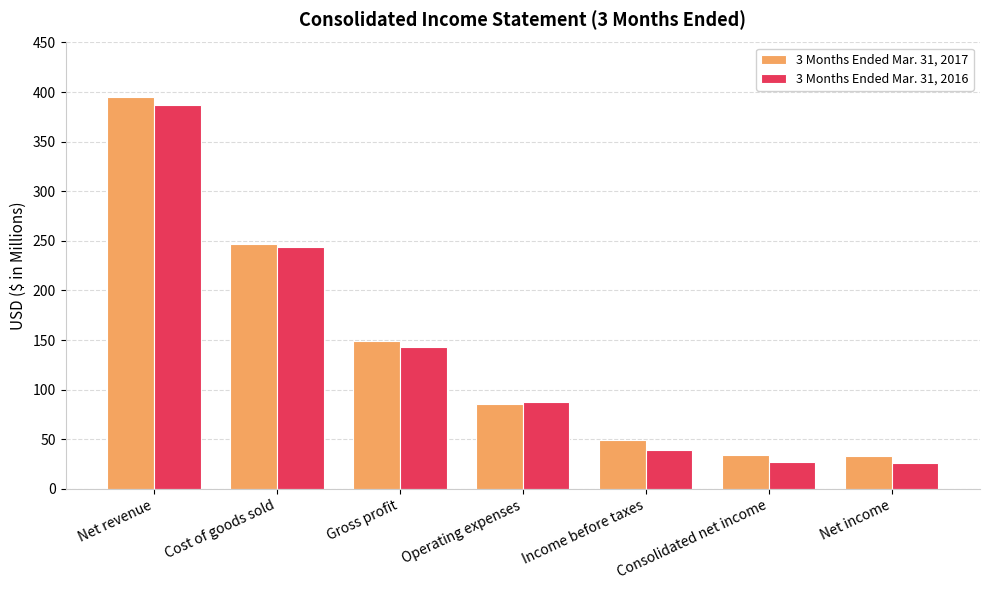

Which series changed the most between Operating expenses and Net income?

3 Months Ended Mar. 31, 2016